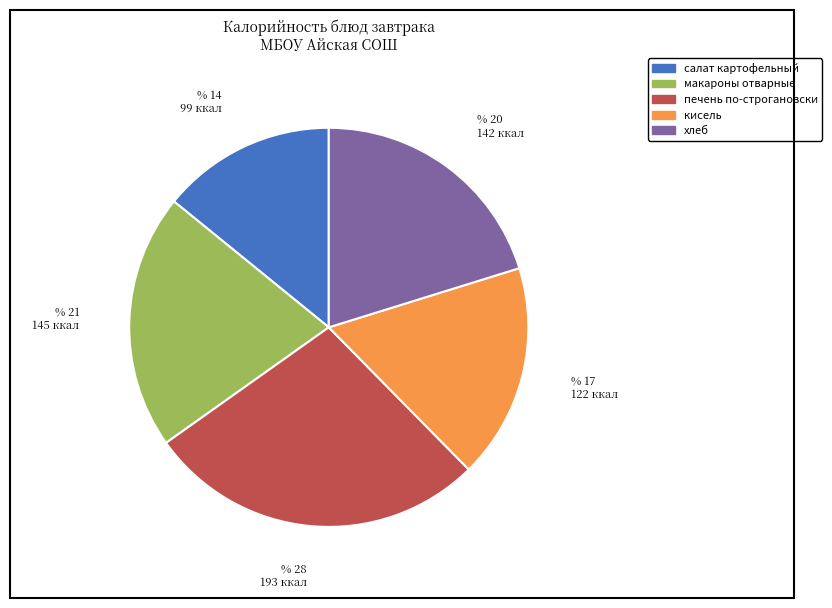

Which category has the biggest portion of the pie?

печень по-строгановски